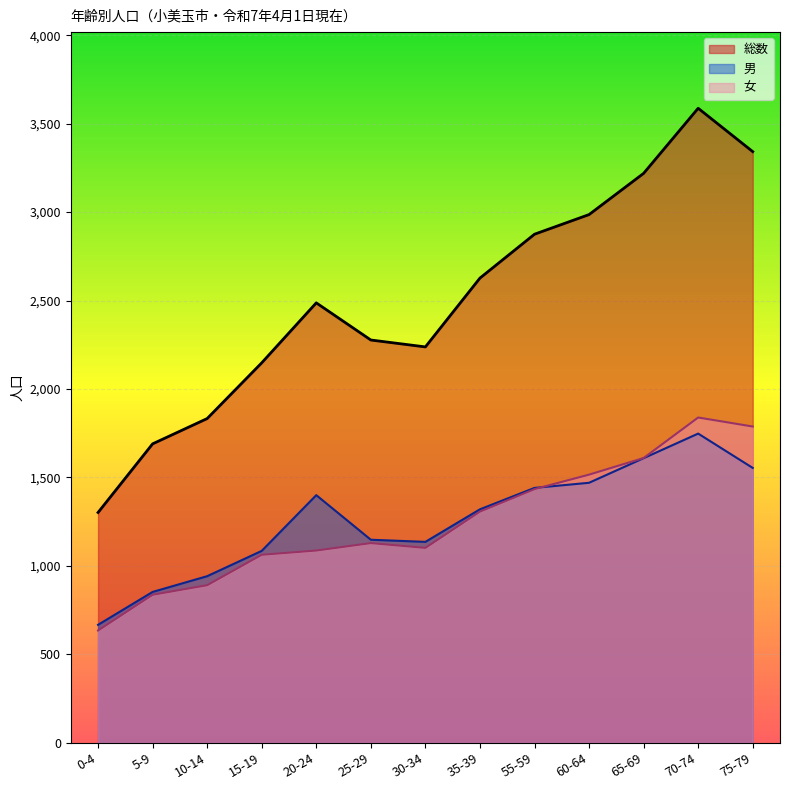

What is the label of the 3rd point from the left?

10-14